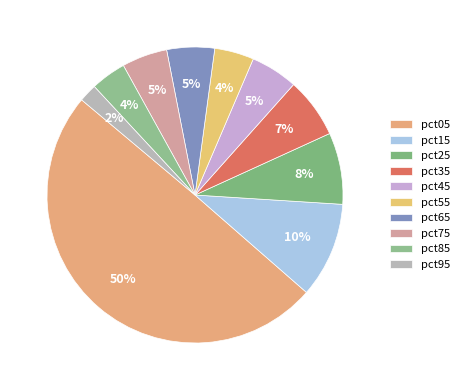

Is pct75 the majority of the pie?

No